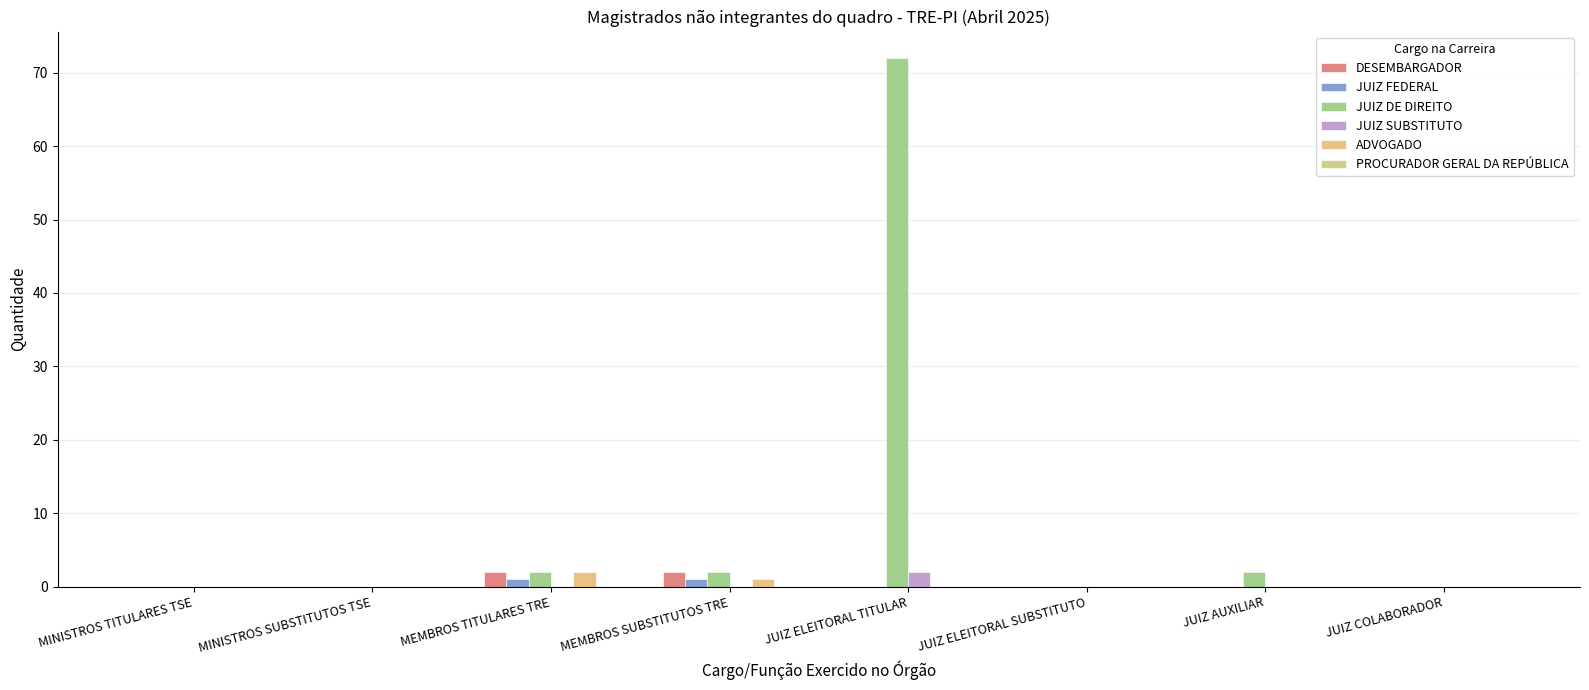

At how many categories does at least one series exceed 52?

1